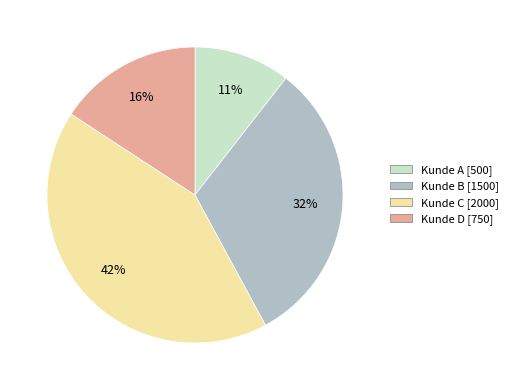

True or false: Kunde A accounts for 11% of the total.

True